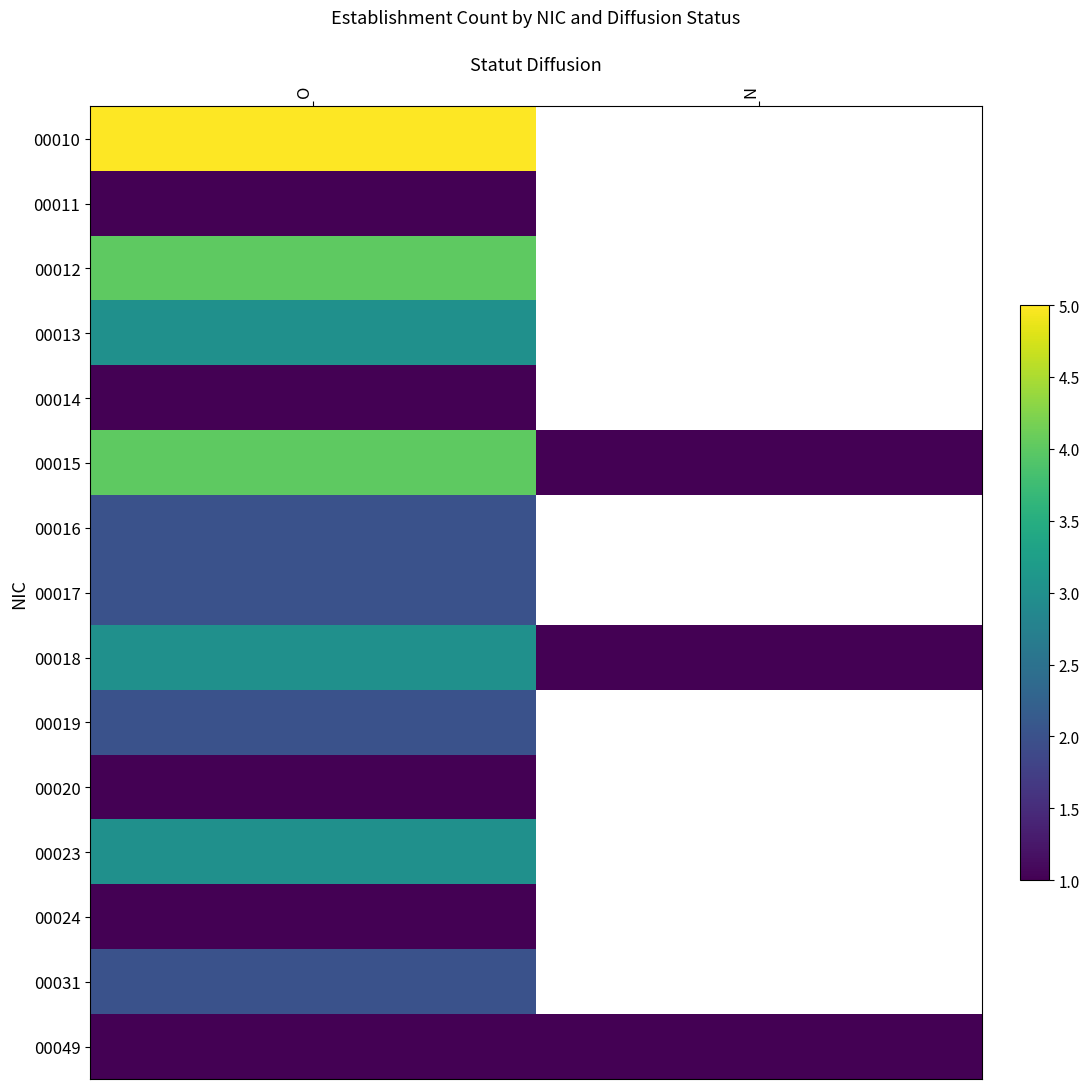

Is the value of 00031 at O greater than the value of 00011 at N?

No